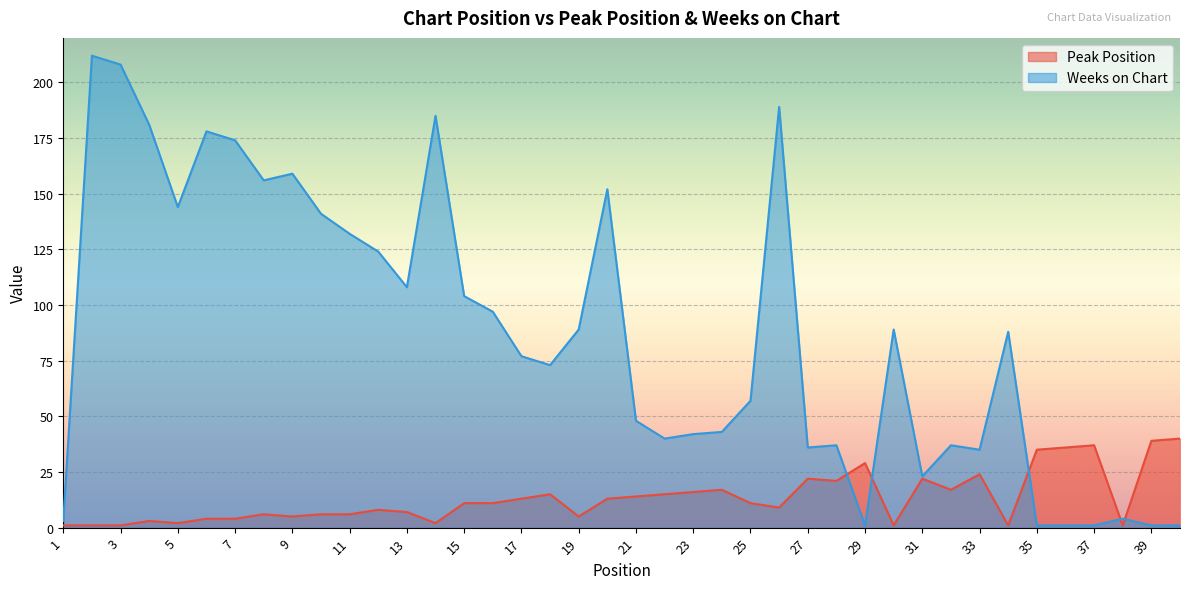

The Peak Position series shows 18 at 16. True or false?

False